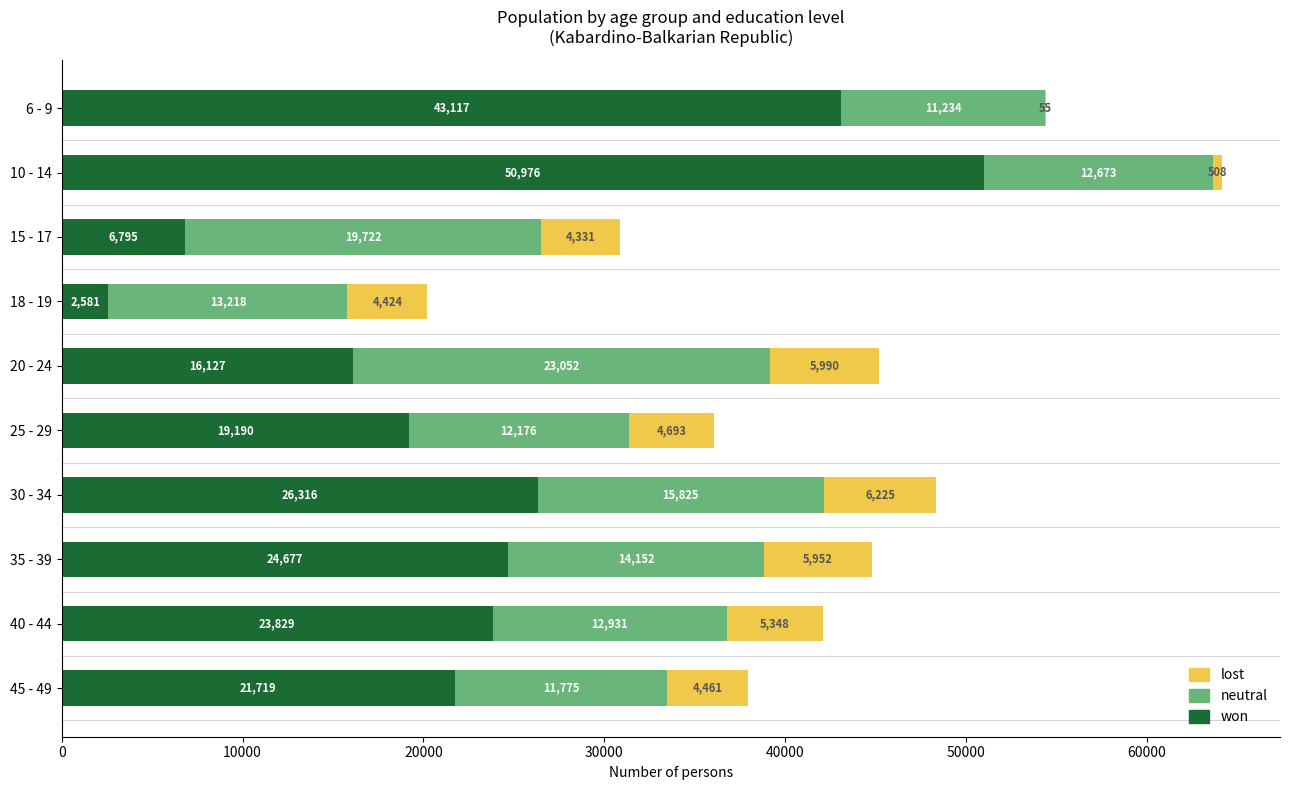

The won series shows 23829 at 40 - 44. True or false?

True